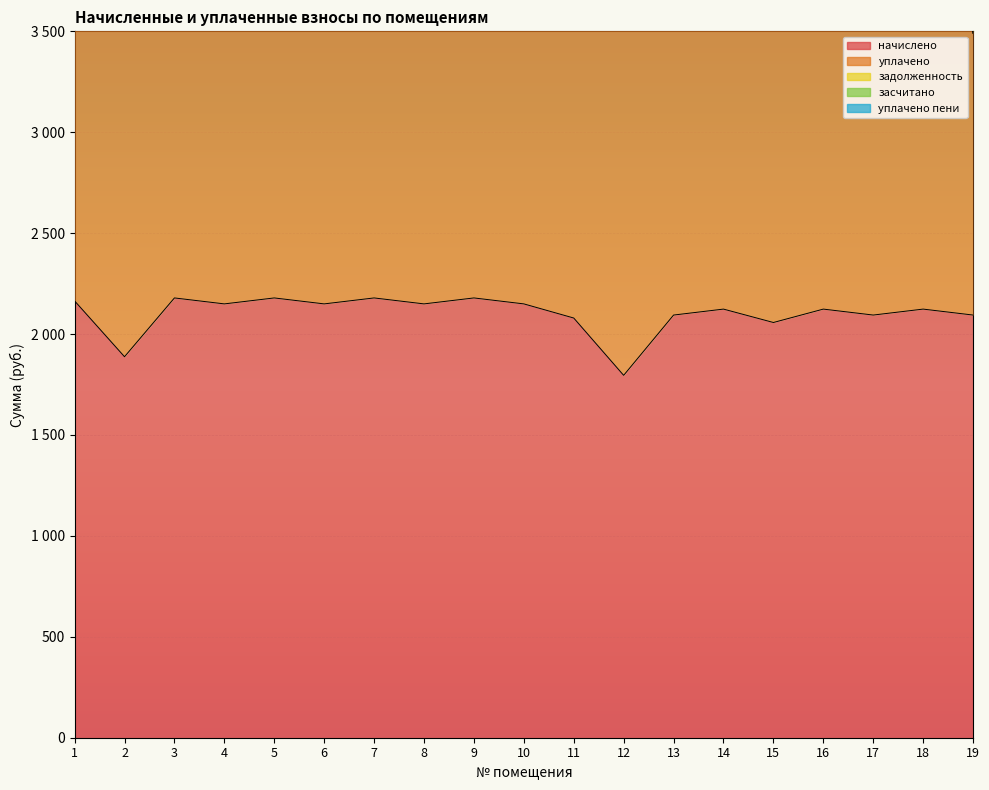

The value of задолженность at 17 is 698.1. True or false?

True